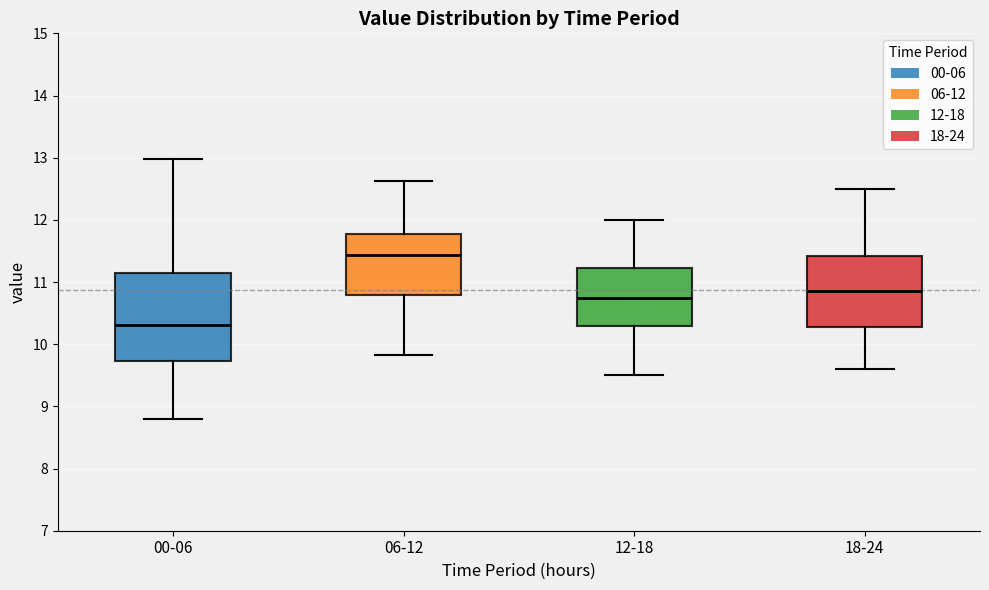

Which box's median line is the lowest?

00-06